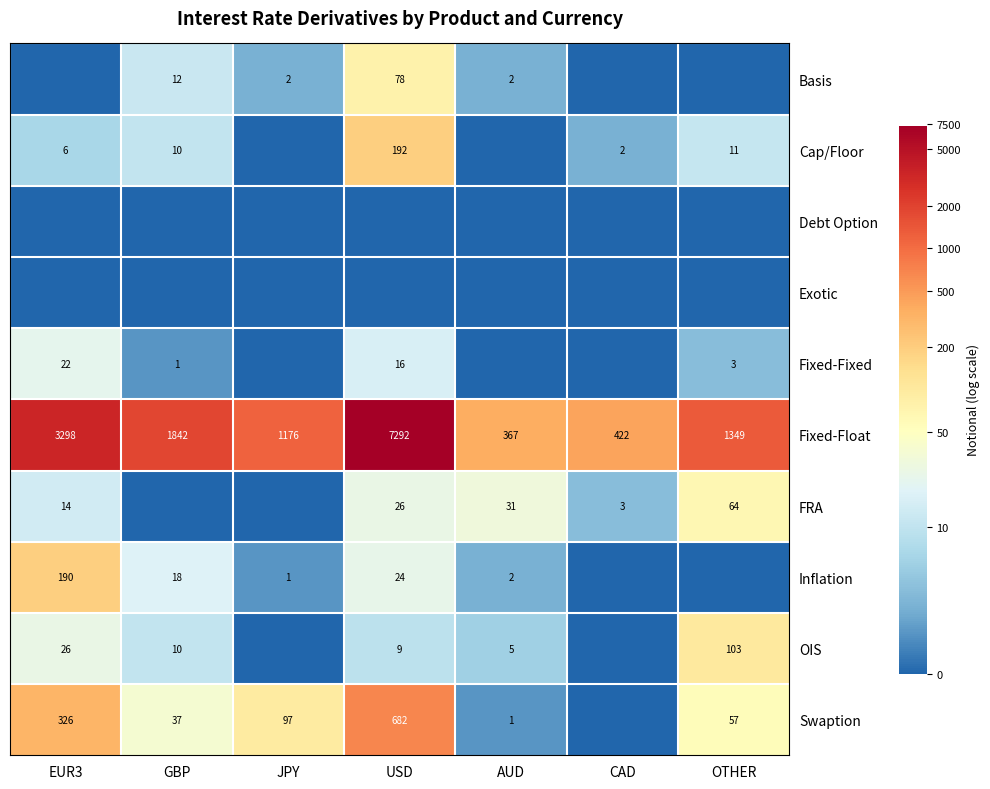

What is the approximate value of Fixed-Float at GBP, to the nearest 50?

1850